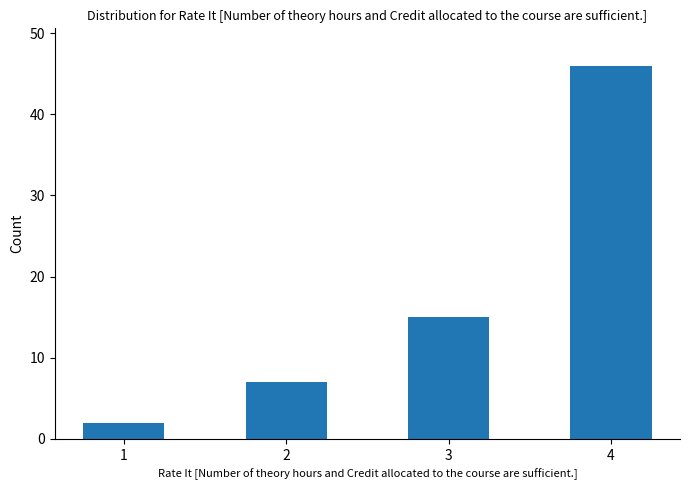

Which has a higher value, 1 or 2?

2